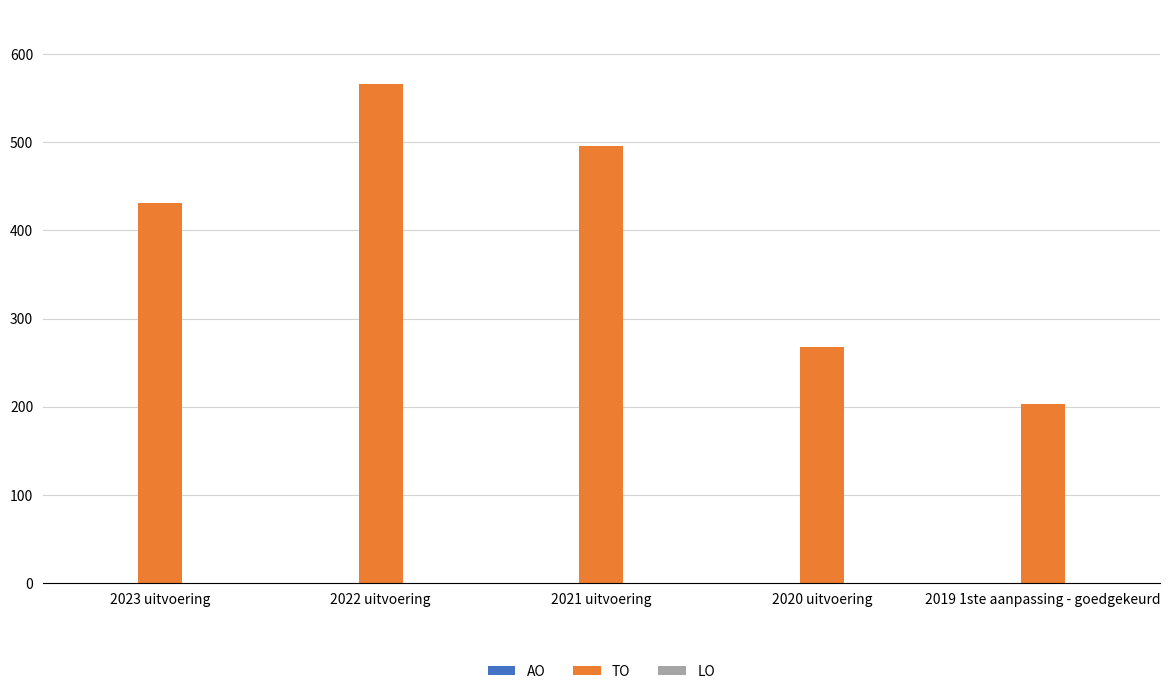

Does the chart contain any negative values?

No